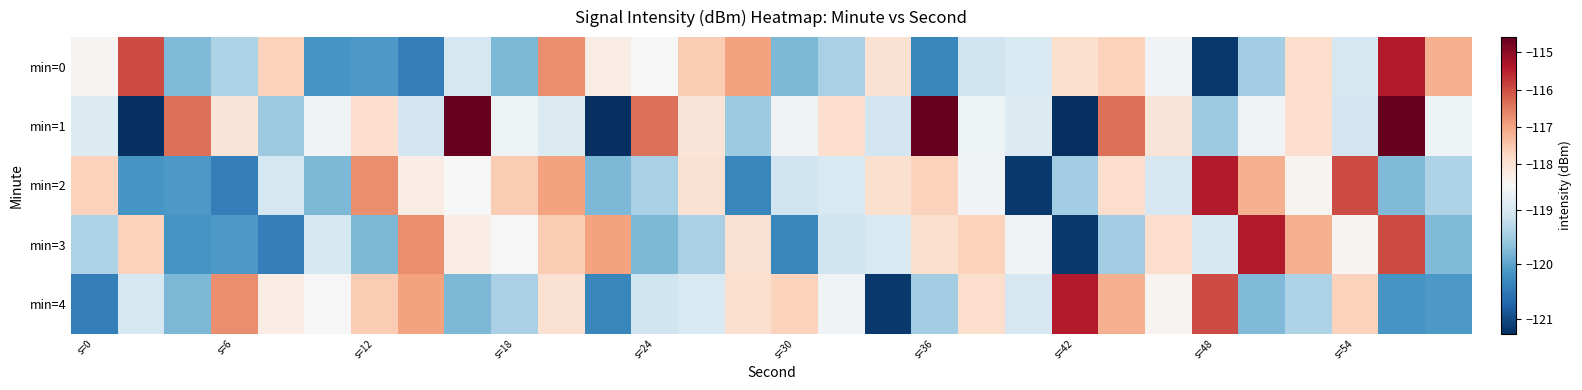

What is the greatest value displayed?

-114.6